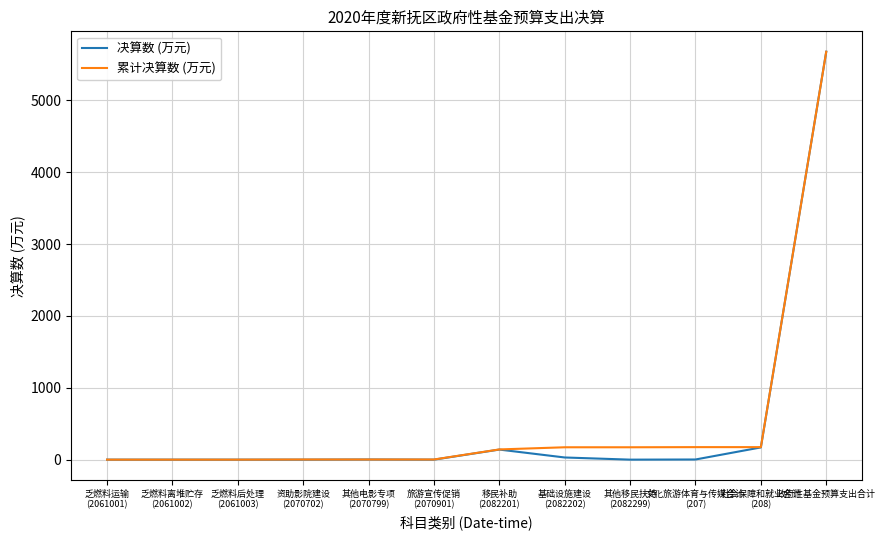

Which label corresponds to the largest value in the chart?

政府性基金预算支出合计